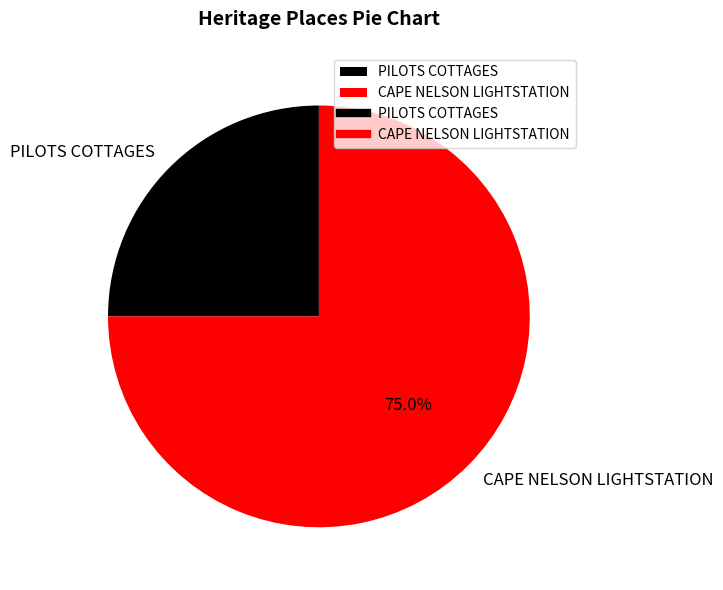

Is PILOTS COTTAGES the majority of the pie?

No